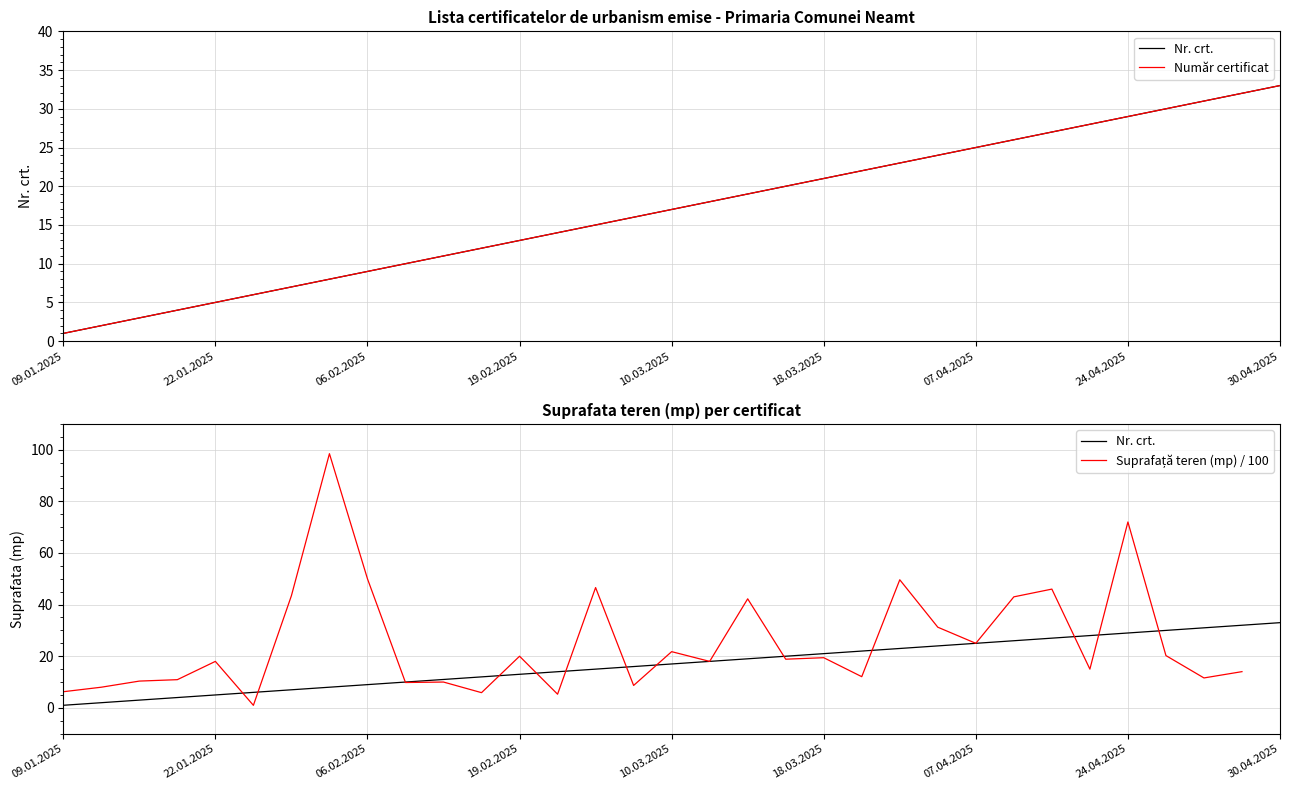

How many data points in Nr. crt. are above 17?

16